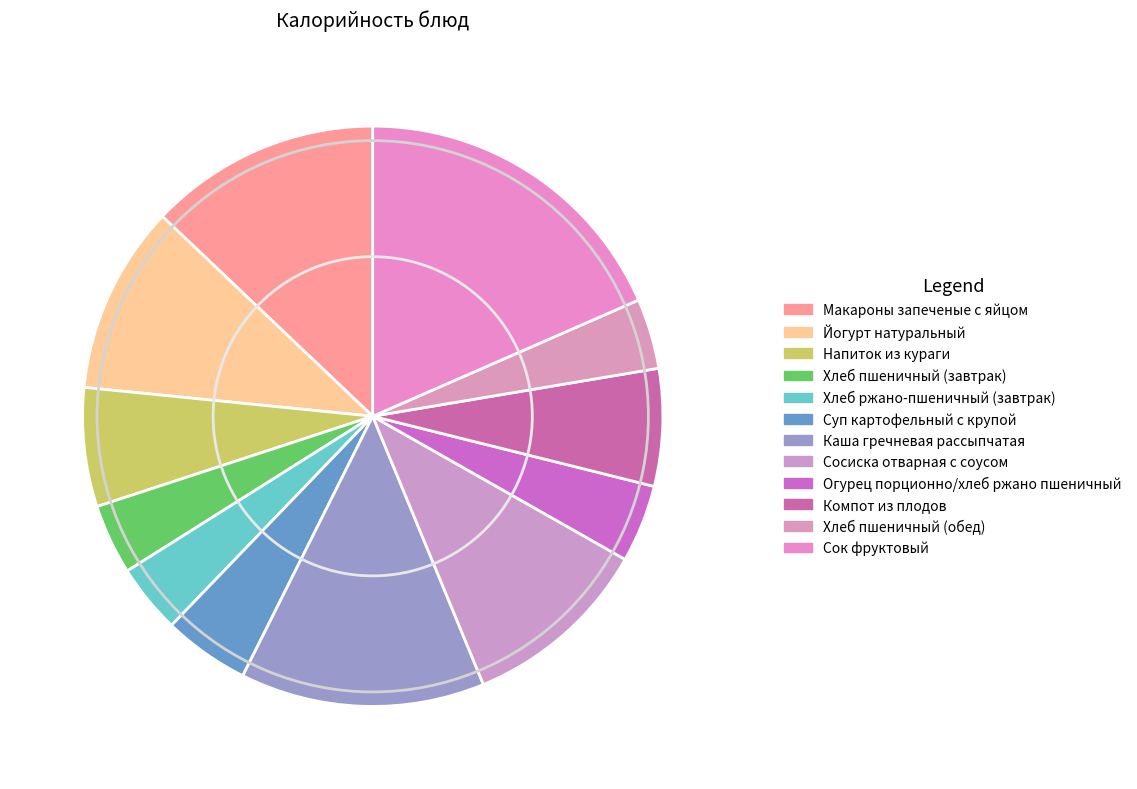

How many slices are in this pie chart?

12